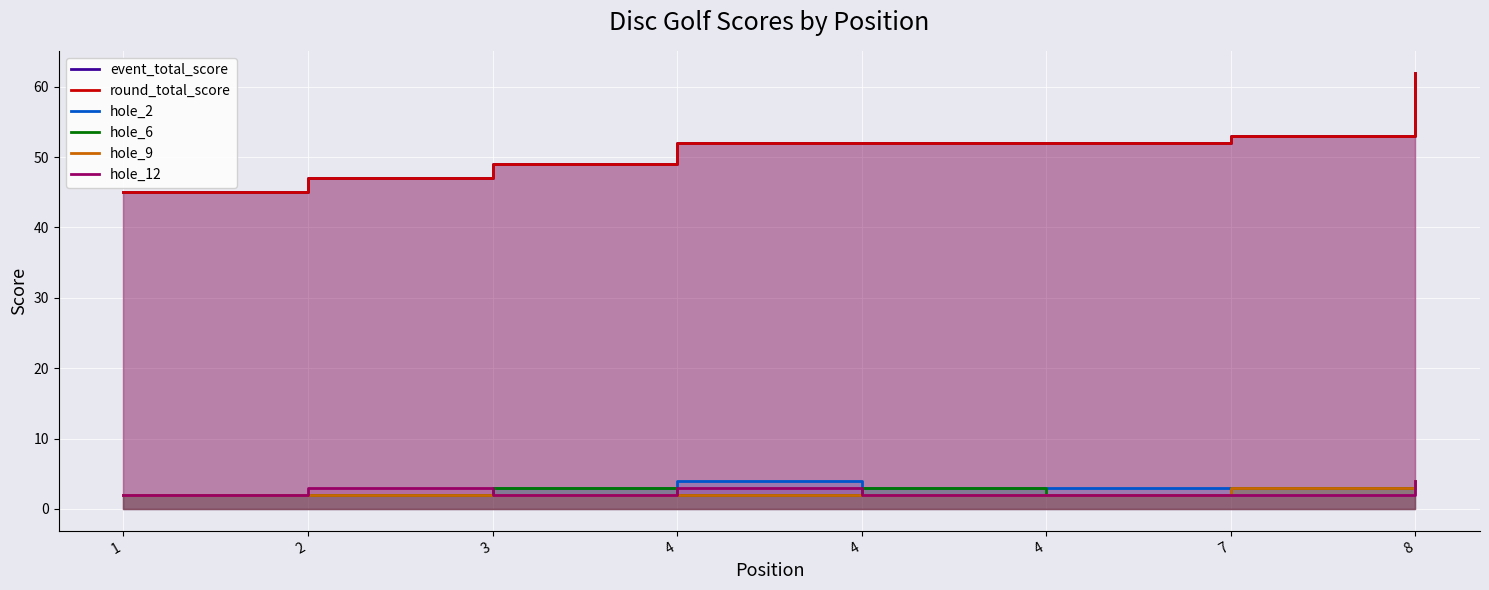

Which series has the largest total across all categories?

event_total_score